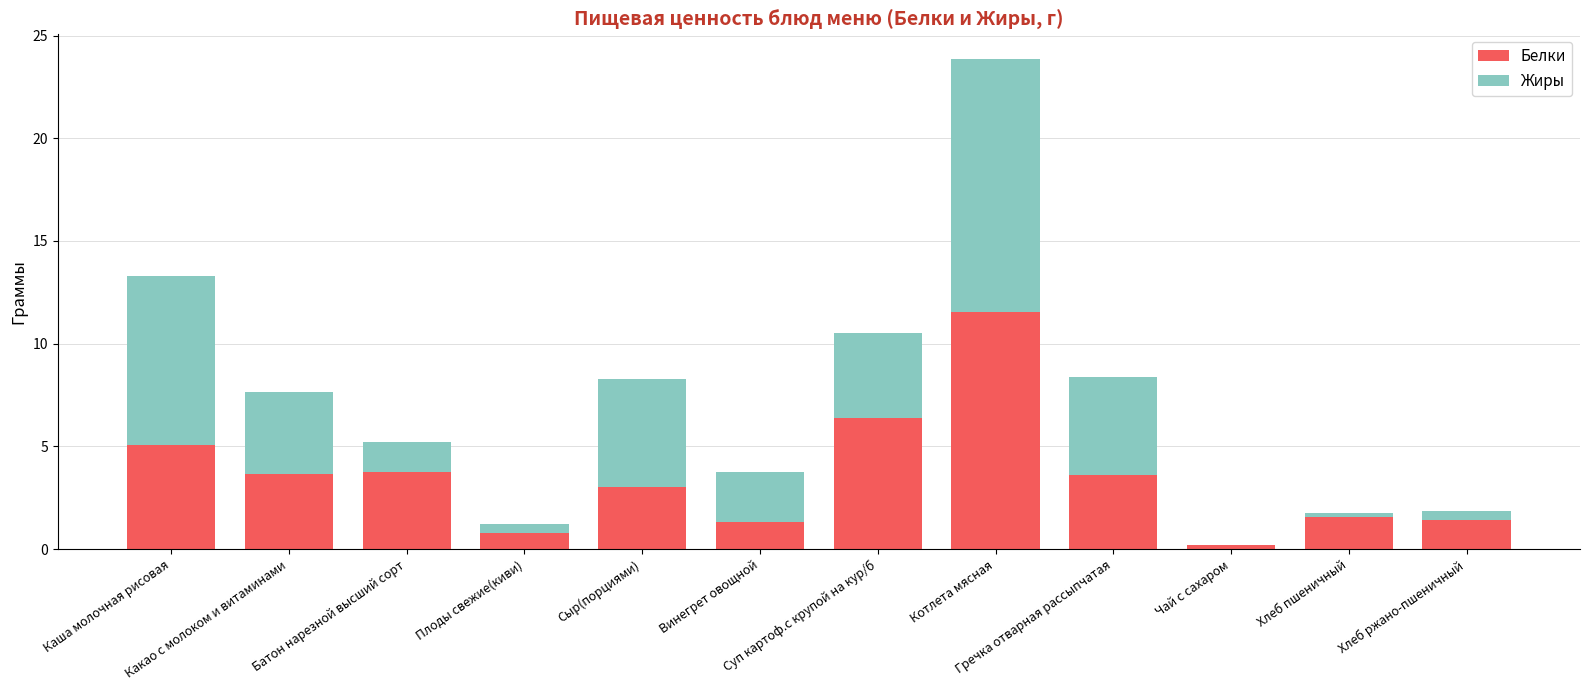

What are all the series names shown in the legend?

Белки, Жиры